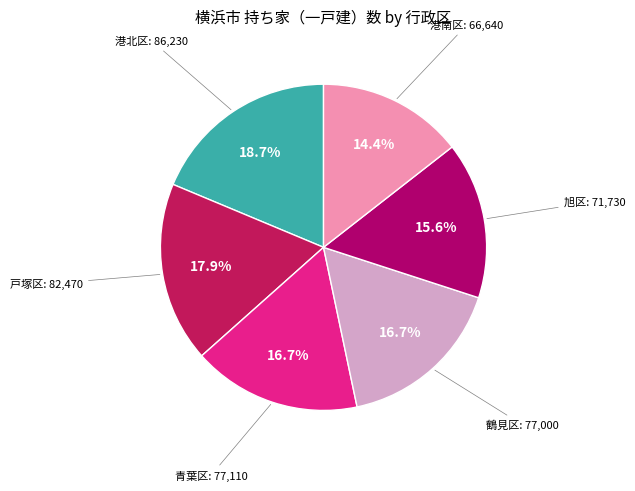

Count the number of slices in the pie.

6